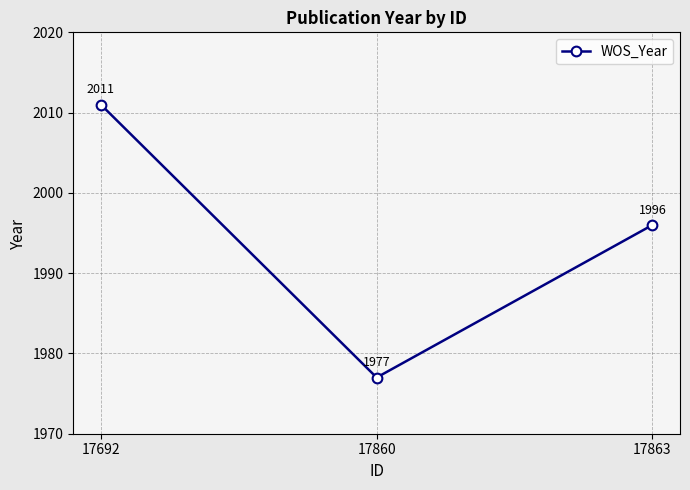

Reading left to right, extract all data points from this chart.

17692=2011	17860=1977	17863=1996